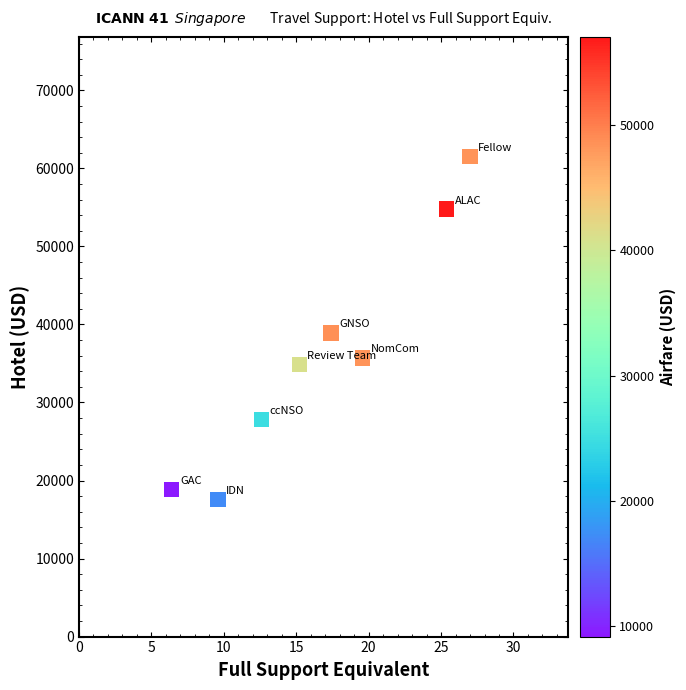

What is the range of Y values (max minus min)?

43927.7